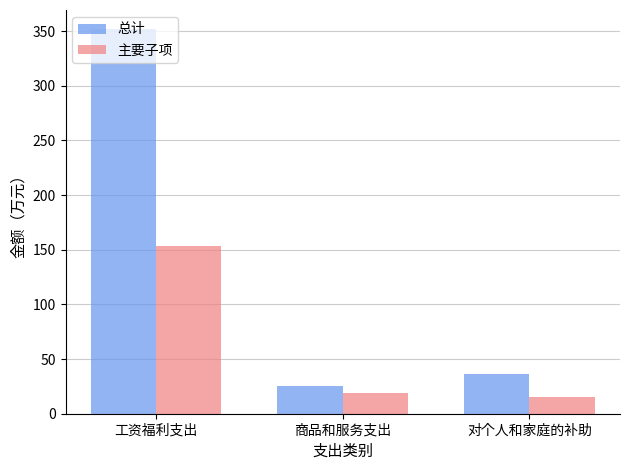

At 商品和服务支出, list the series in order from largest to smallest.

总计, 主要子项